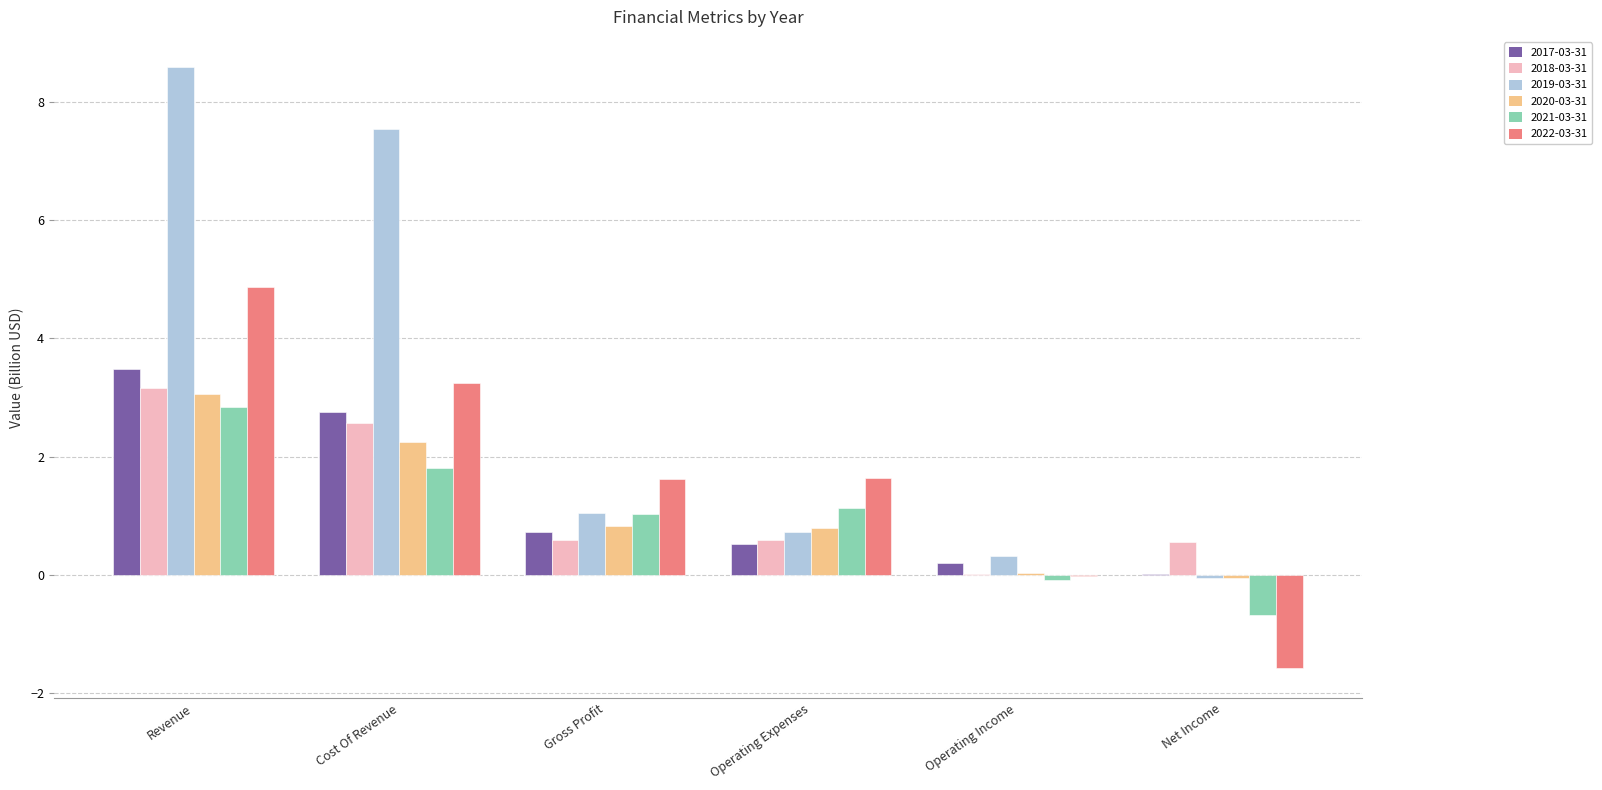

At which category is the sum across all series the highest?

Revenue